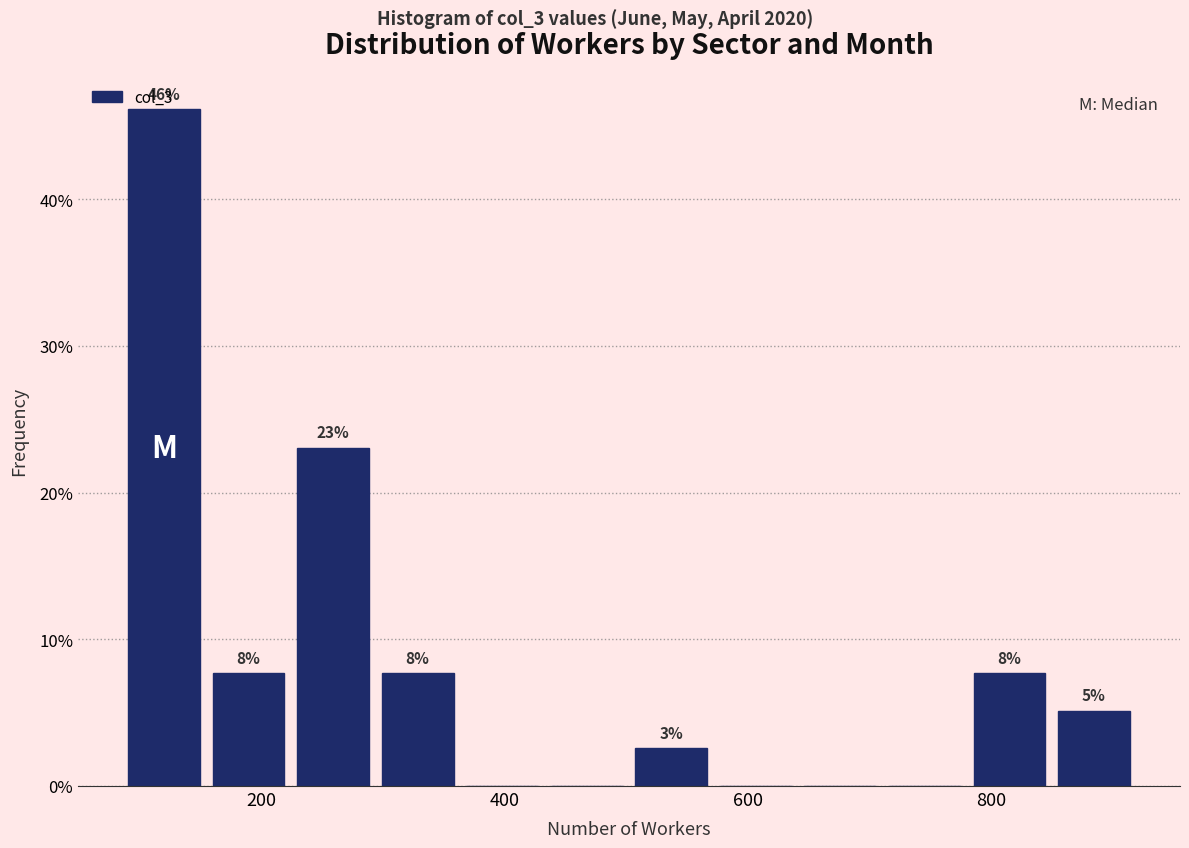

Read against the x-axis, roughly where is the centre of the tallest bar?

120